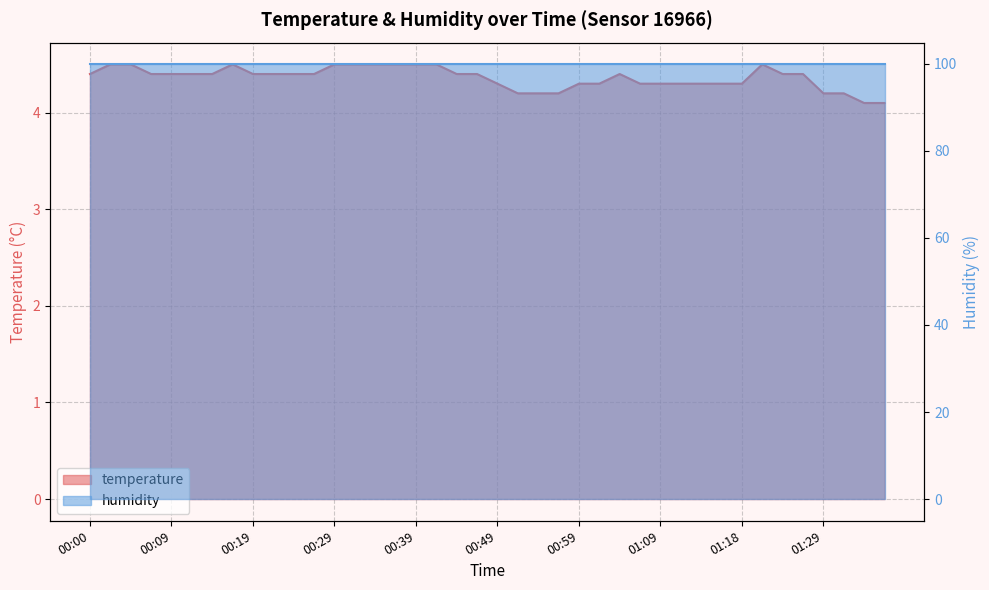

What is the difference between the second highest and second lowest values?

0.4